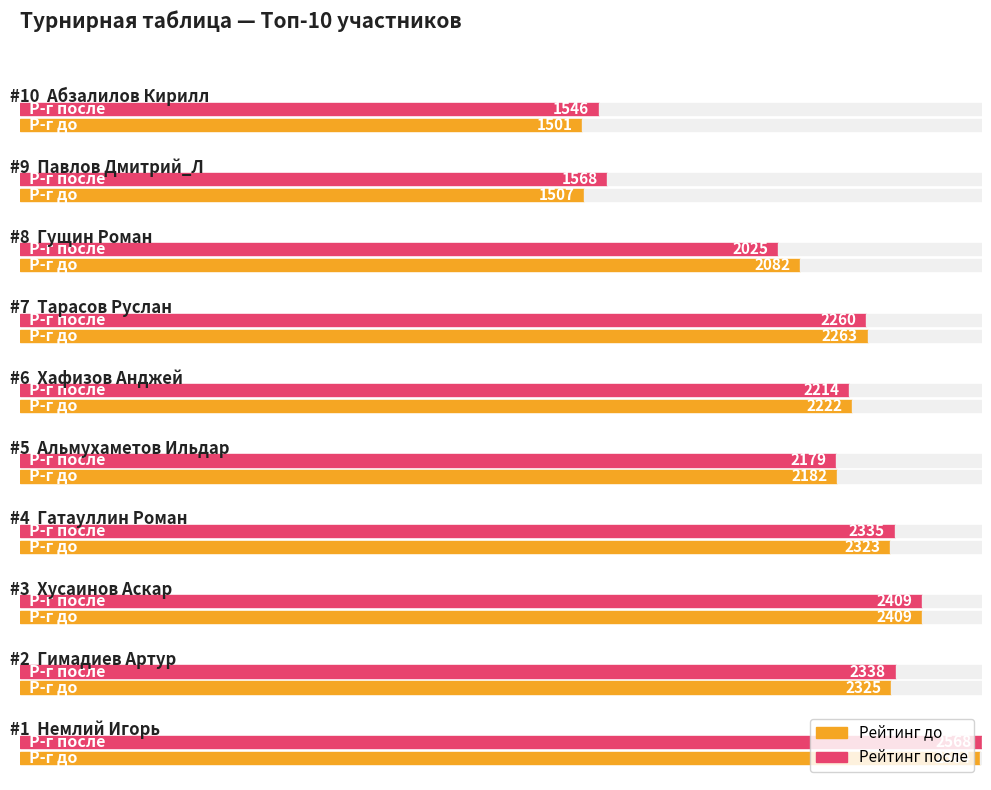

Is the value of Бухг at Гущин Роман greater than the value of Берг at Немлий Игорь?

No